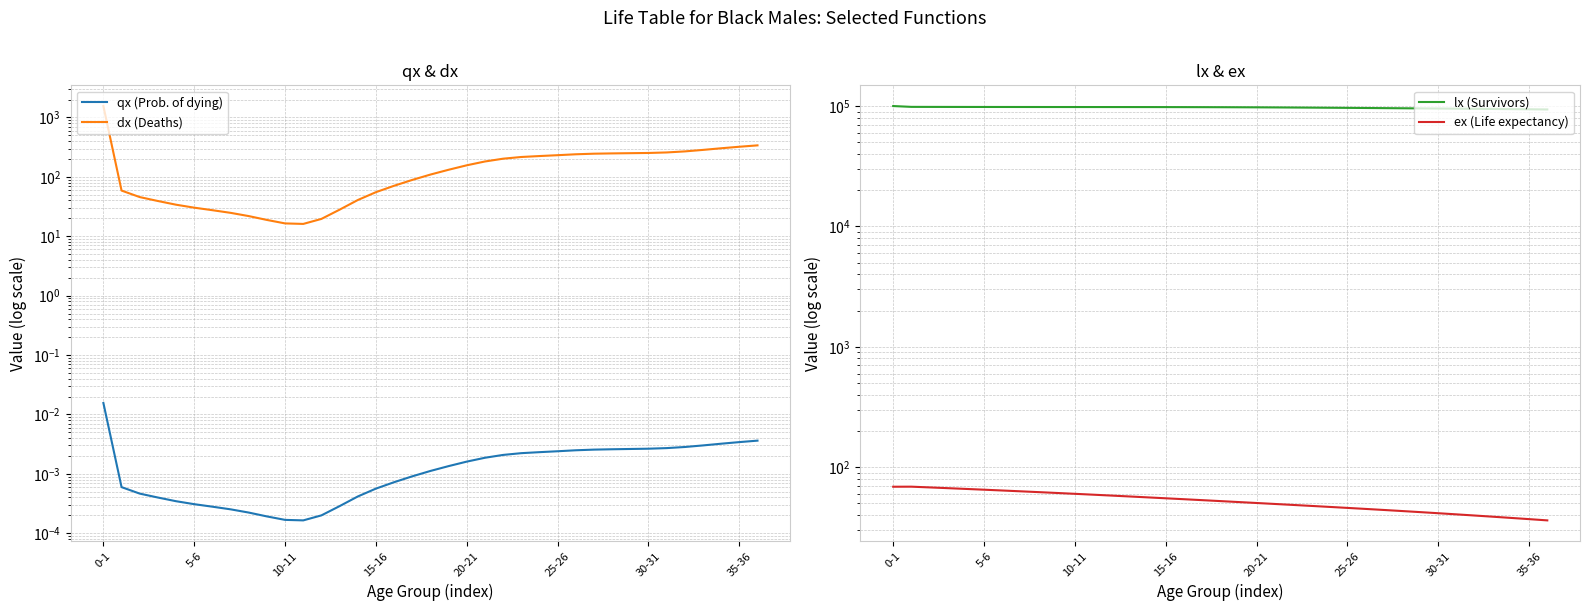

What are all the series names shown in the legend?

qx (Prob. of dying), dx (Deaths), lx (Survivors), ex (Life expectancy)